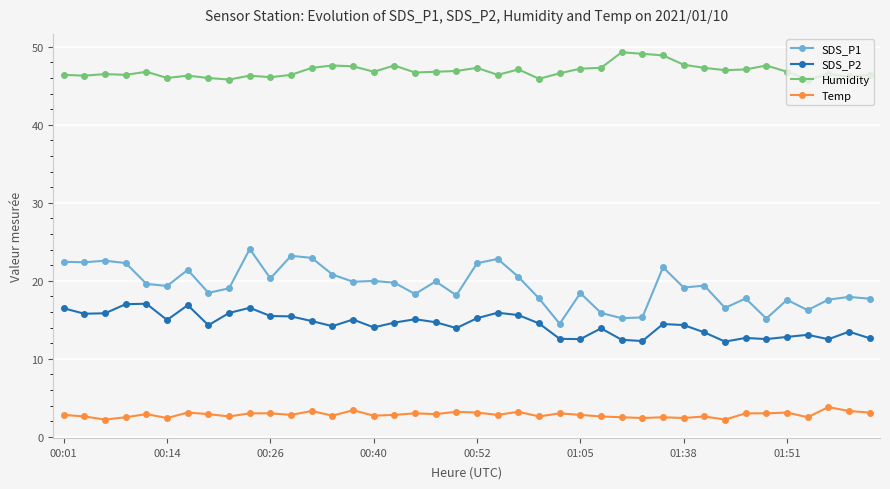

Rank the series by their maximum value, from lowest to highest.

Temp, SDS_P2, SDS_P1, Humidity